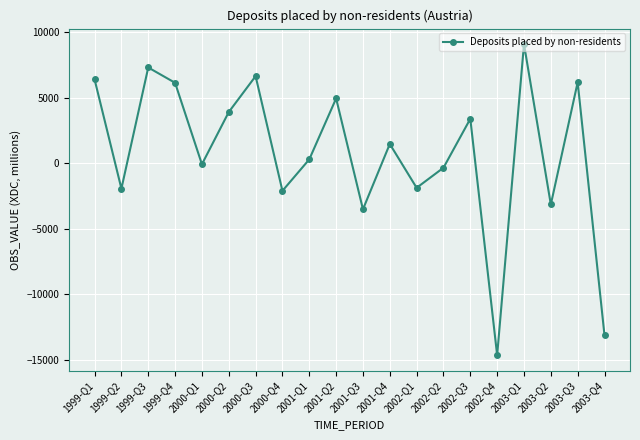

Is it true that the value at 1999-Q1 is 3797?

False